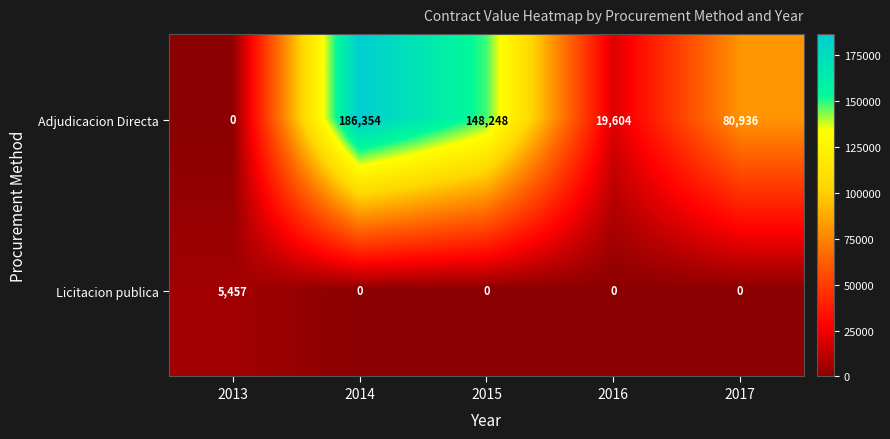

What is the greatest value displayed?

186354